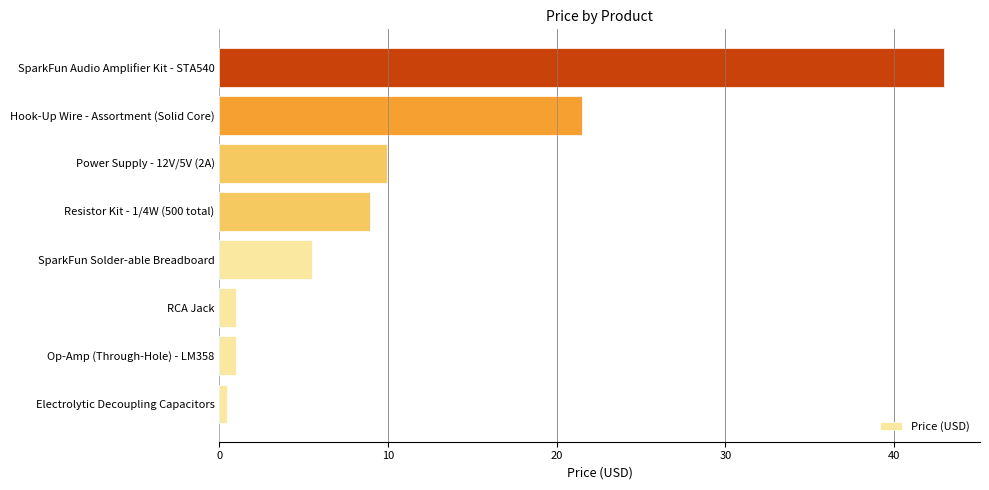

True or false: the data shows 21.5 at Hook-Up Wire - Assortment (Solid Core).

True